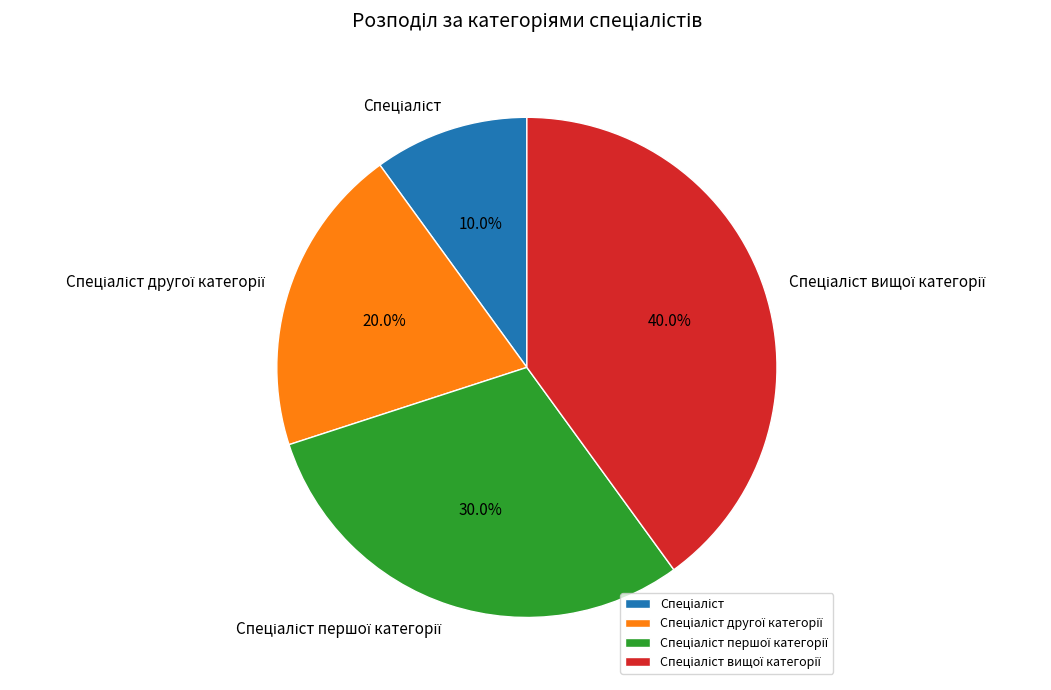

Is there a majority slice in this chart?

No